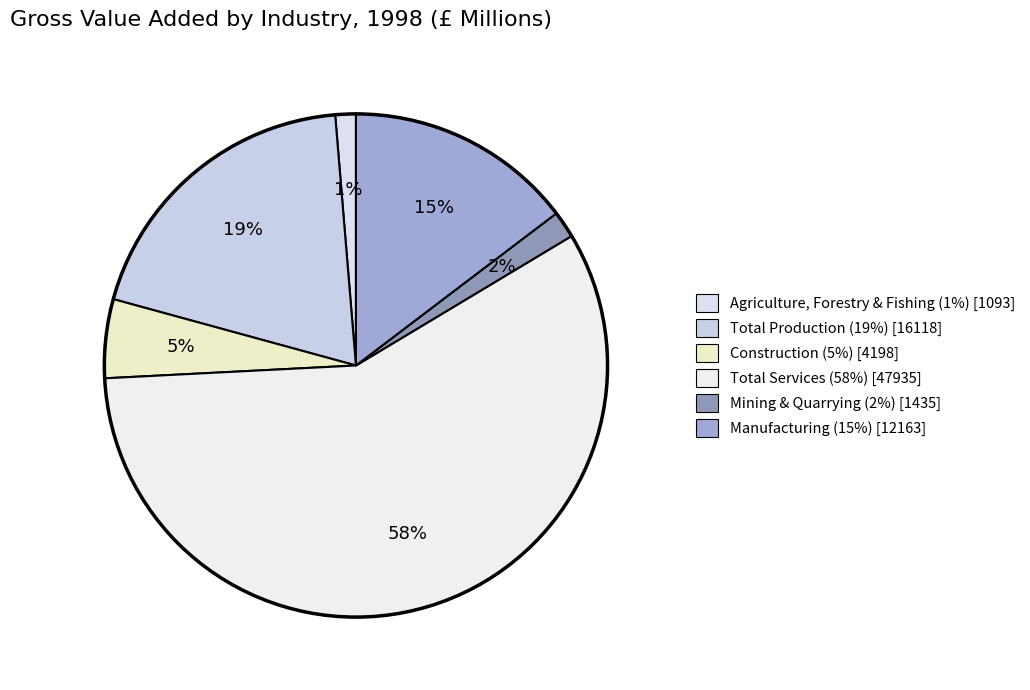

Which slice is the smallest?

Agriculture, Forestry and Fishing